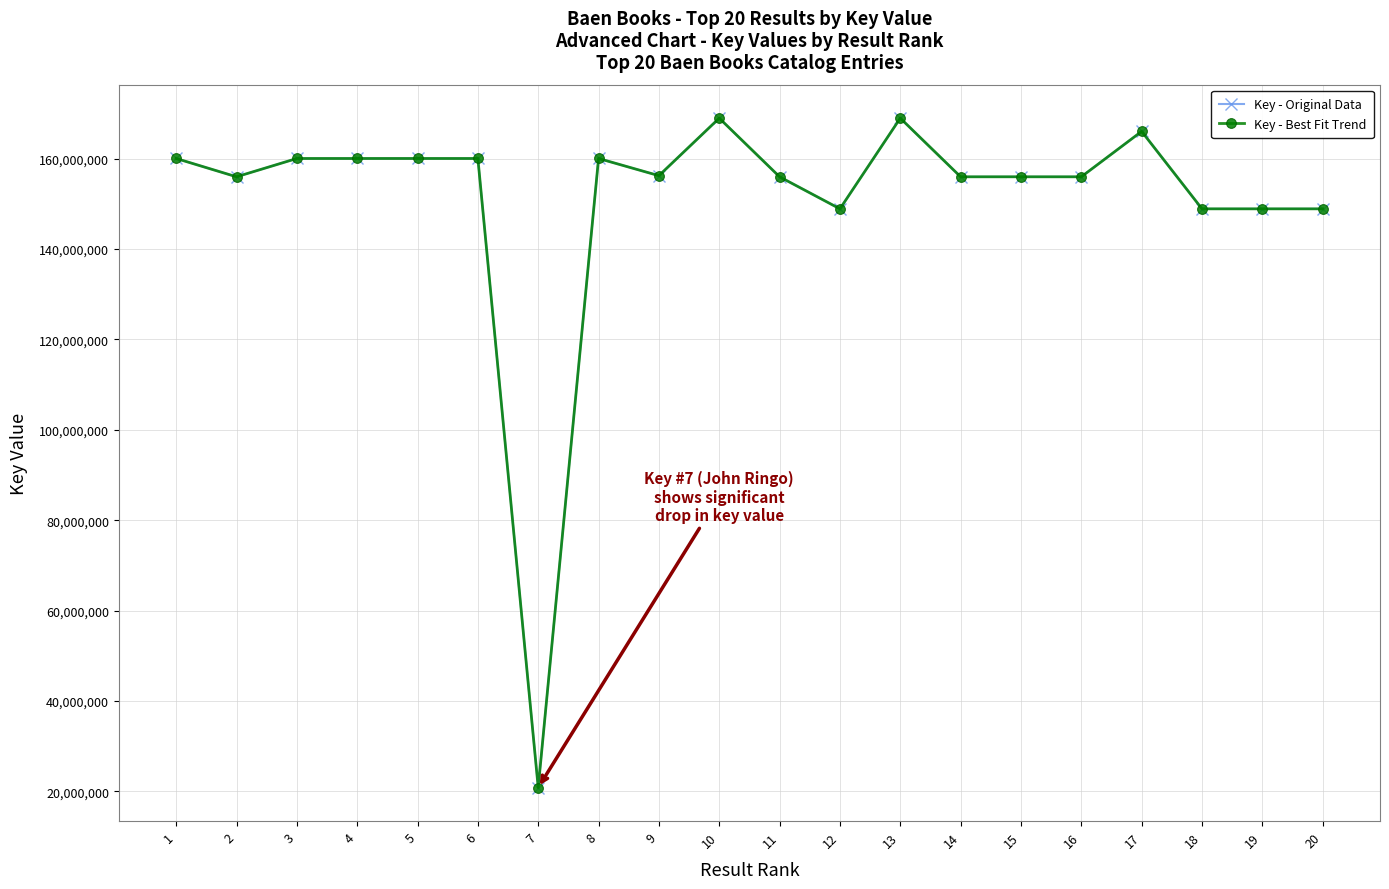

What is the highest value of the Key - Best Fit Trend series?

168964180